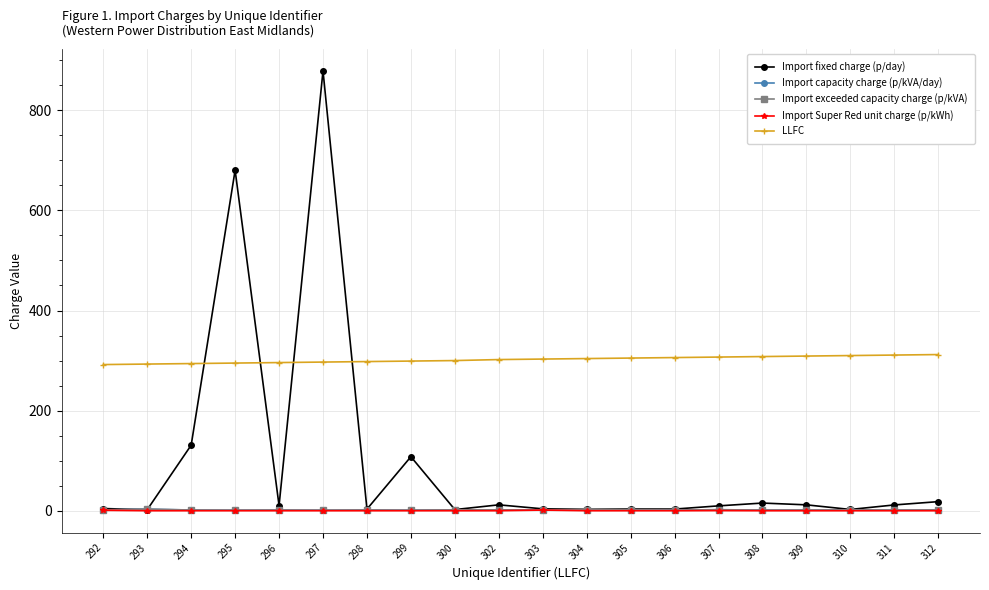

True or false: Import capacity charge (p/kVA/day) and LLFC cross at least once.

False